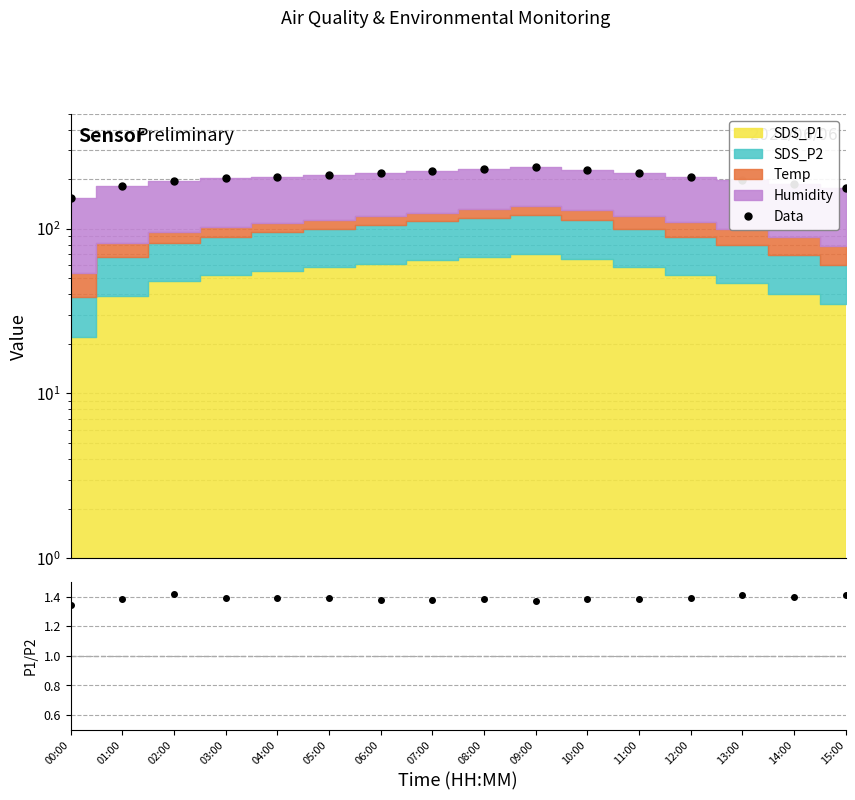

Reading right to left, transcribe all the data shown in this chart.

Data: 15:00=177.4	14:00=187.0	13:00=198.1	12:00=207.2	11:00=217.7	10:00=229.2	09:00=237.0	08:00=231.4	07:00=225.0	06:00=218.9	05:00=213.4	04:00=208.0	03:00=202.7	02:00=195.7	01:00=181.5	00:00=154.0
P1/P2: 15:00=1.4	14:00=1.4	13:00=1.4	12:00=1.4	11:00=1.4	10:00=1.4	09:00=1.4	08:00=1.4	07:00=1.4	06:00=1.4	05:00=1.4	04:00=1.4	03:00=1.4	02:00=1.4	01:00=1.4	00:00=1.3